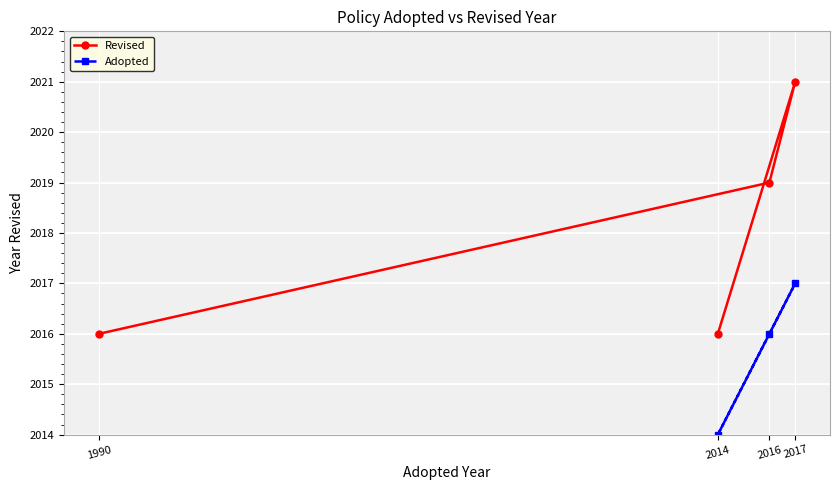

What is the value of the Revised point at the 2nd from the left?

2016